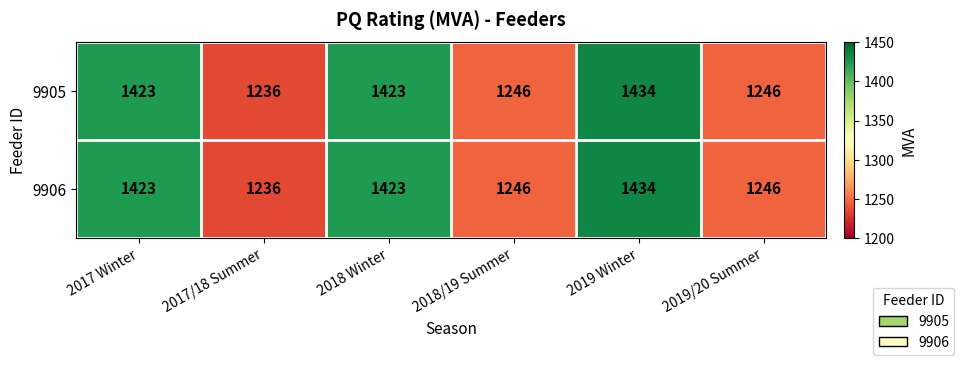

The 9906 series shows 2192 at 2017 Winter. True or false?

False